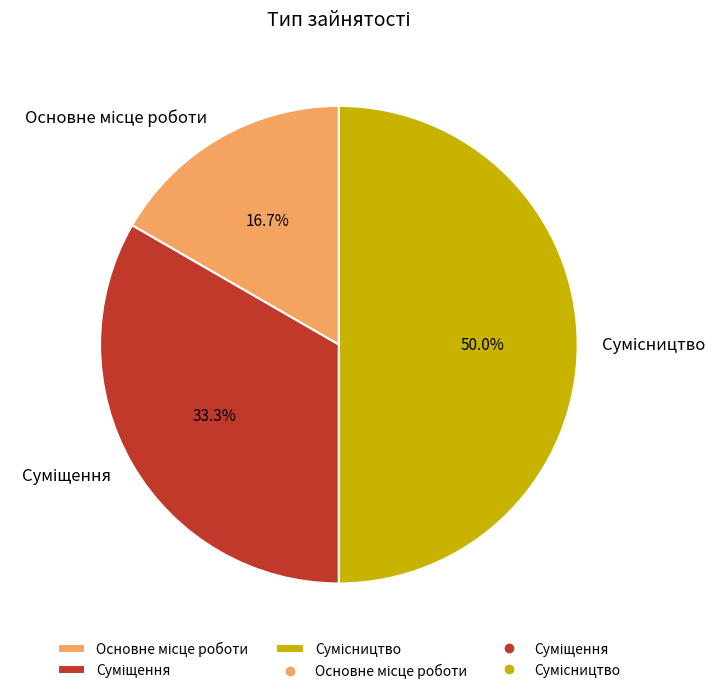

How many segments does this pie chart have?

3